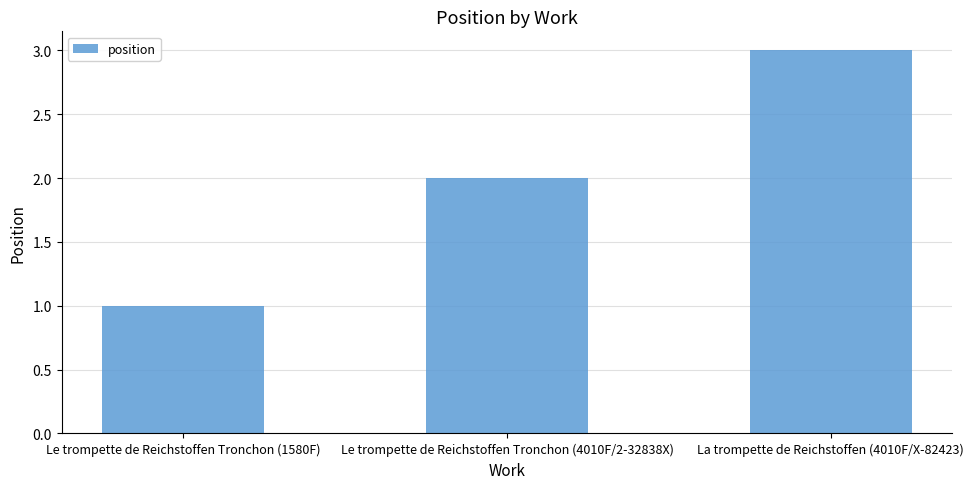

What is the greatest value displayed?

3